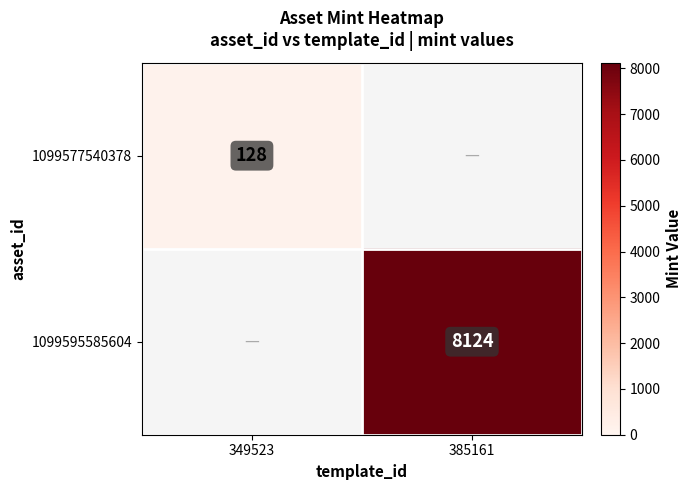

The value of 1099595585604 at 385161 is 4547. True or false?

False